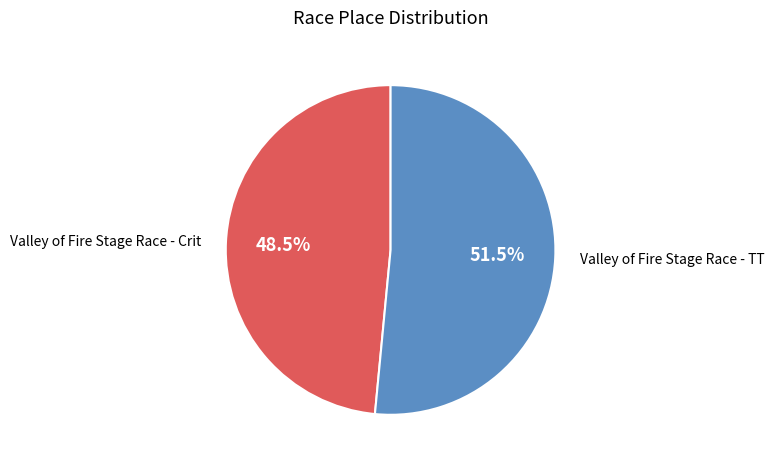

How many segments does this pie chart have?

2